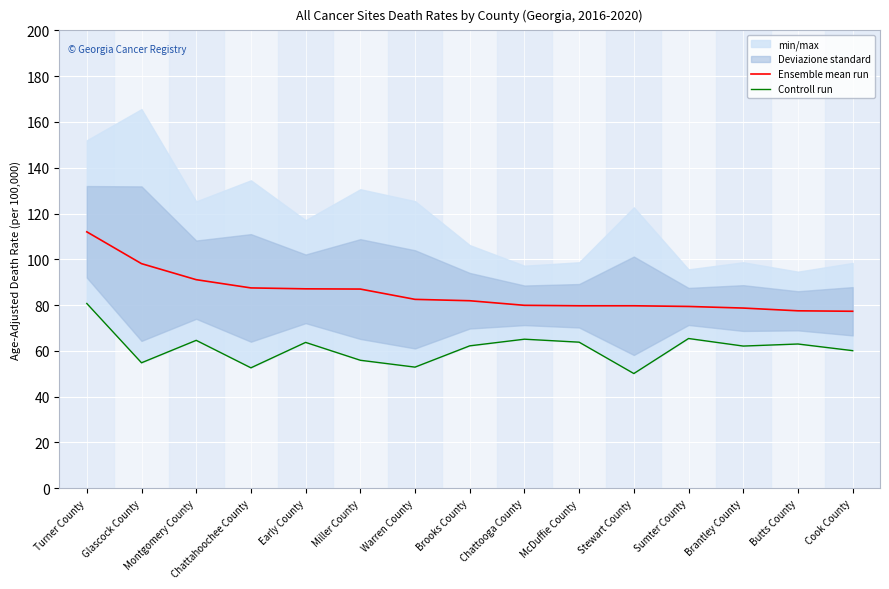

What value does the Ensemble mean run series have at Glascock County?

98.1